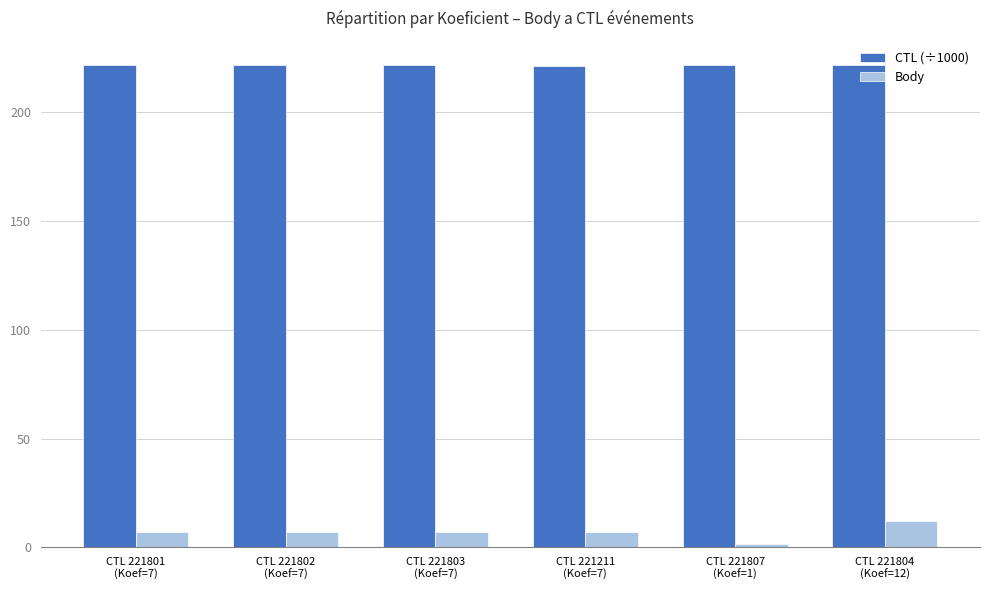

Count the number of data series in this chart.

2